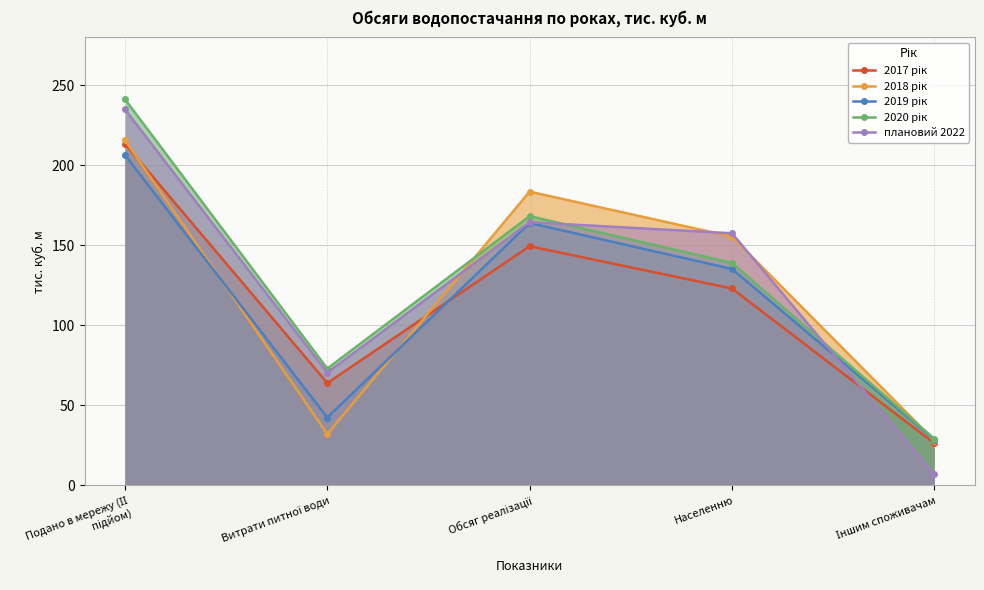

What is the total value across all series at Подано в мережу (ІІ підйом)?

1112.0